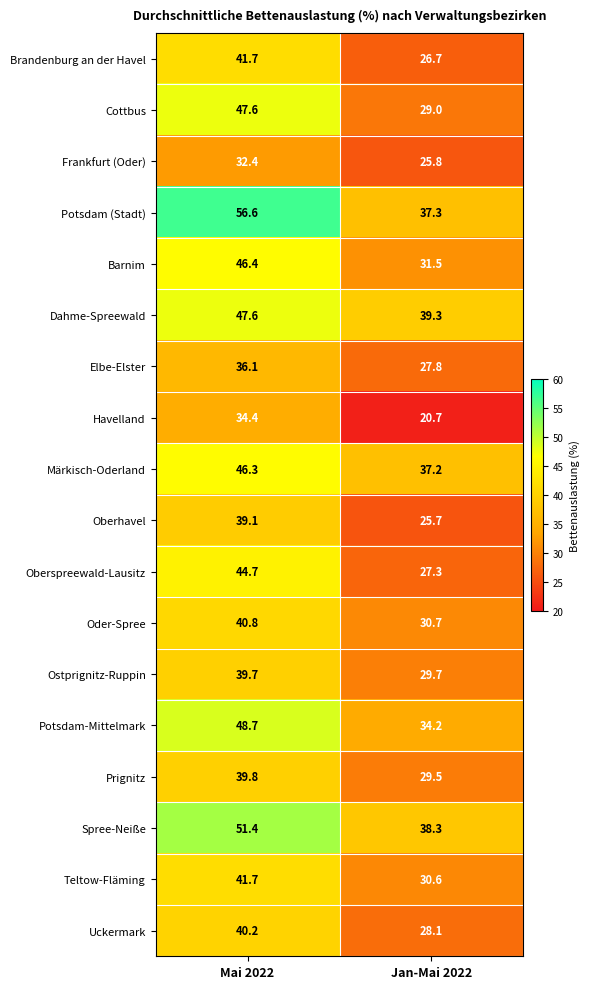

What is the spread (max minus min) of values at Jan-Mai 2022?

18.6